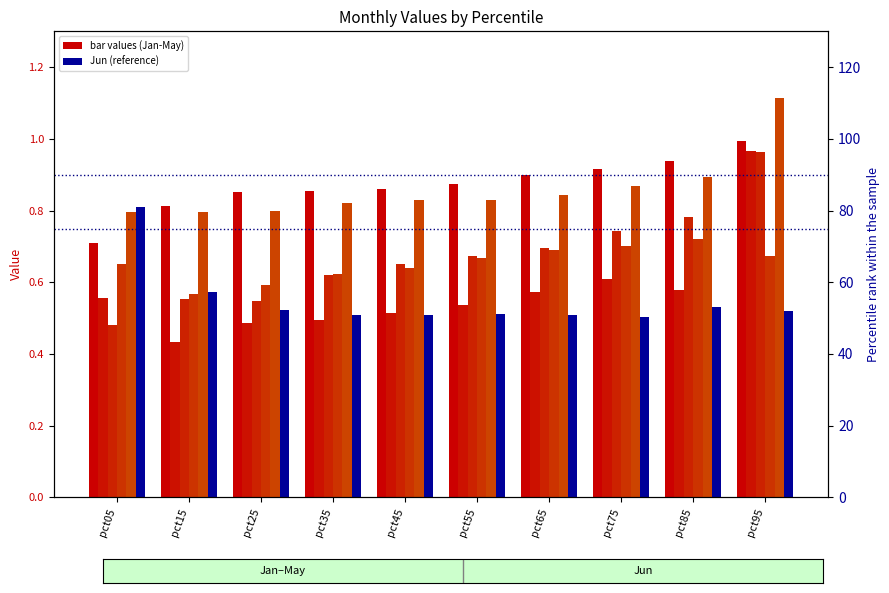

The Jun series shows 0.6 at pct15. True or false?

True